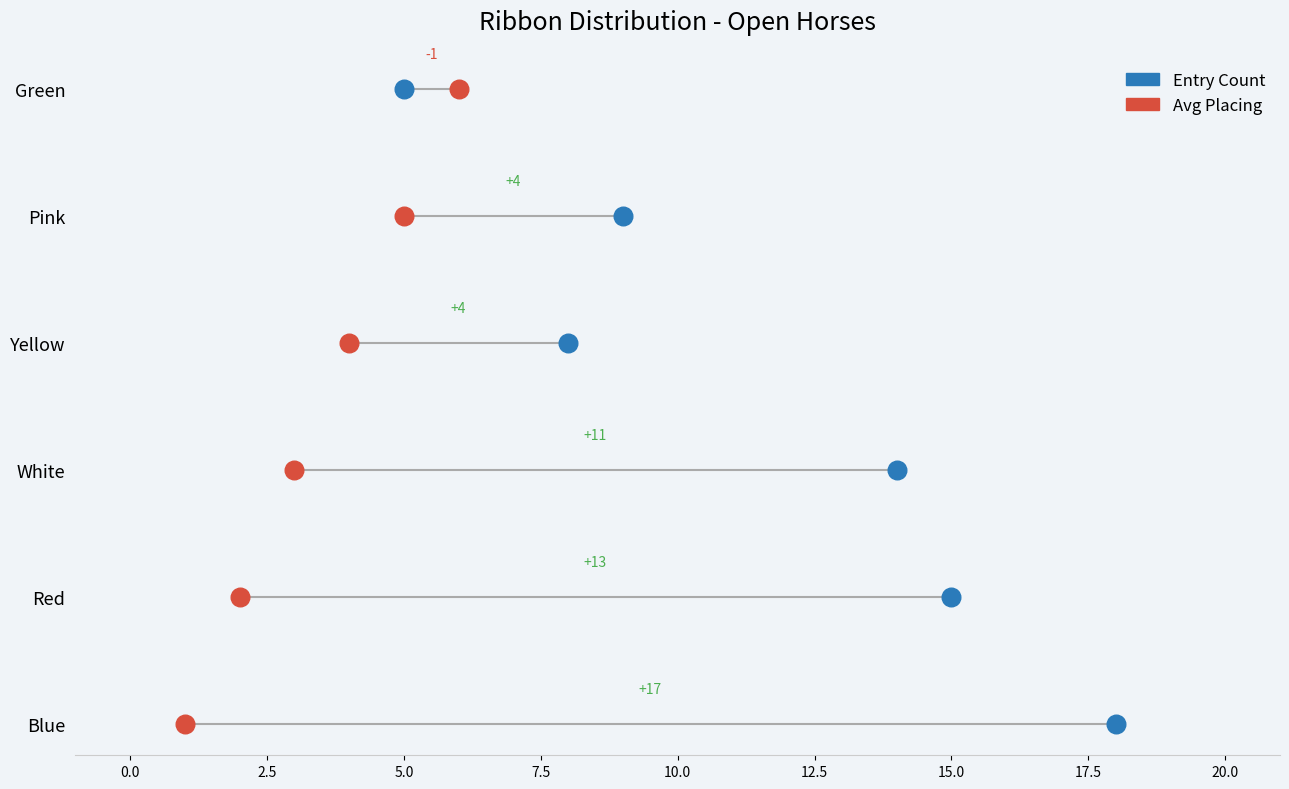

What are all the series names shown in the legend?

Entry Count, Avg Placing